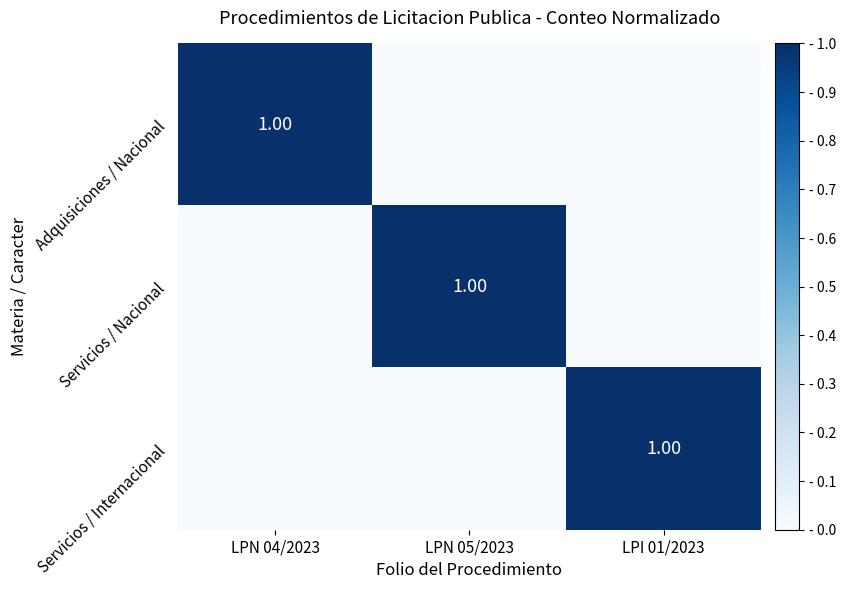

Where is Servicios / Nacional nearest to the value 0?

LPN 04/2023